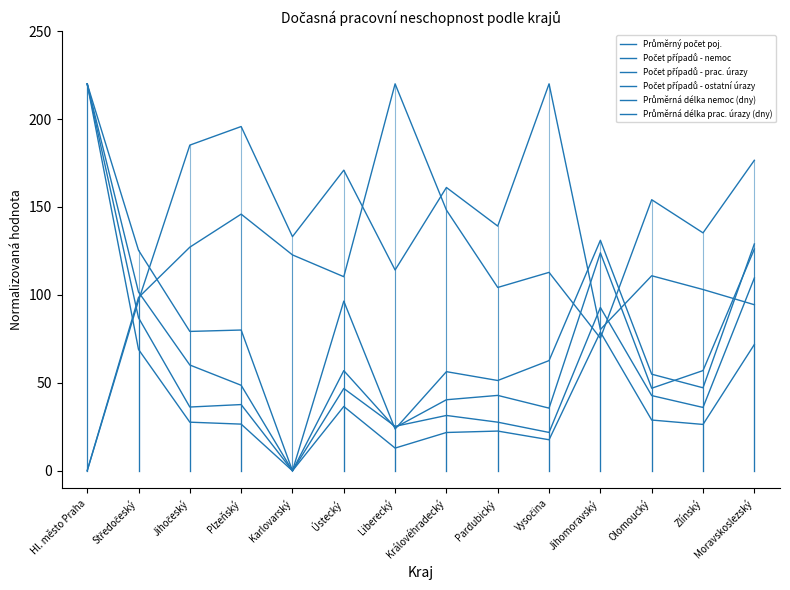

Which series has the largest total across all categories?

Průměrná délka prac. úrazy (dny)